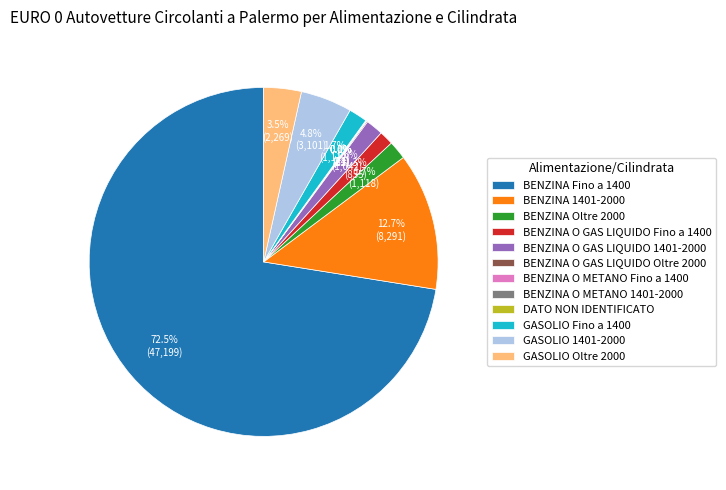

To the nearest percent, what is the average slice percentage?

8%